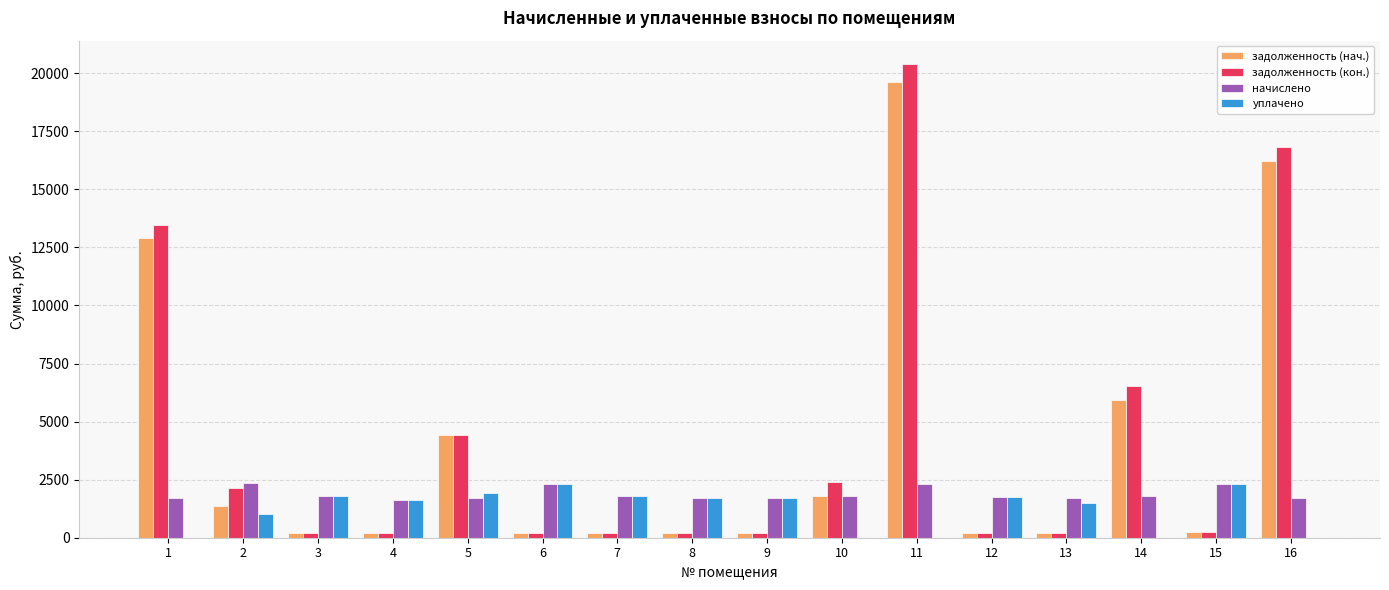

What is the sum of all задолженность (нач.) values?

64047.2